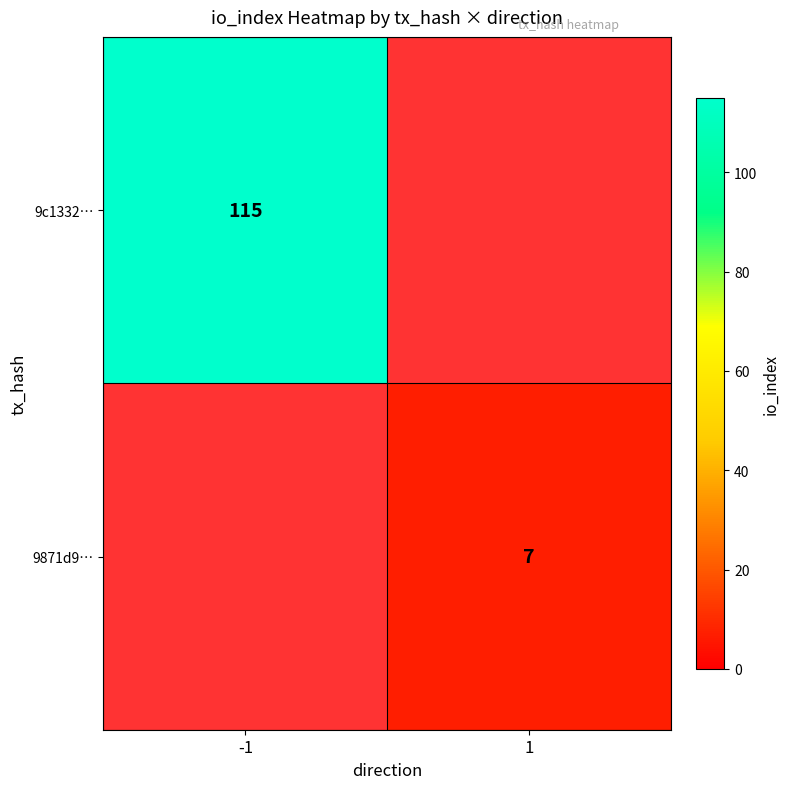

Is it true that 9c1332… equals 66 at -1?

False